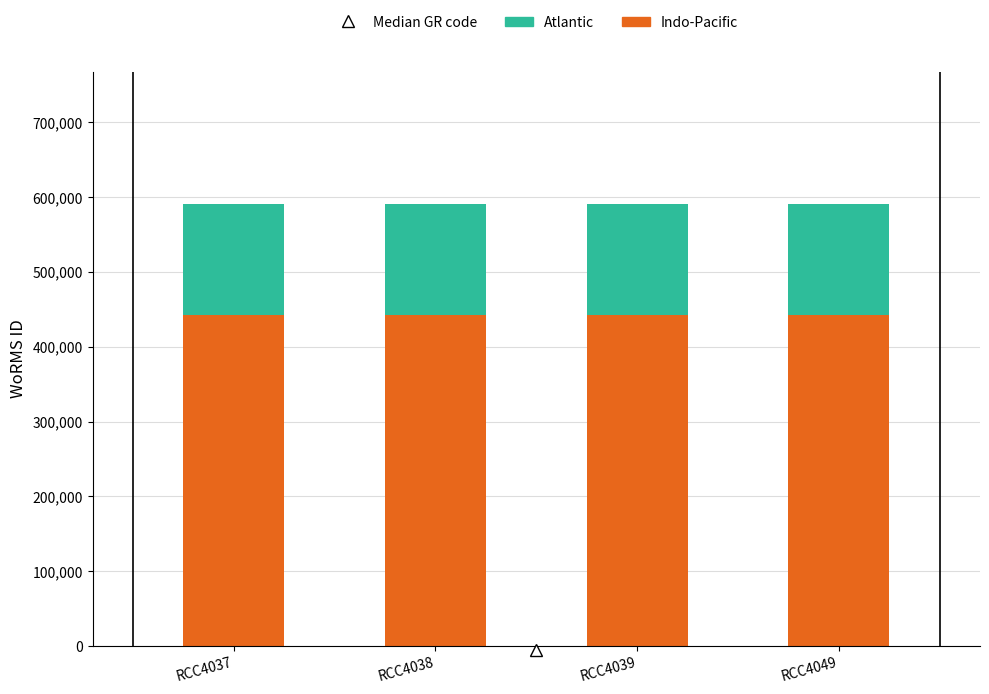

What is the total value across all series at RCC4039?

590559.0